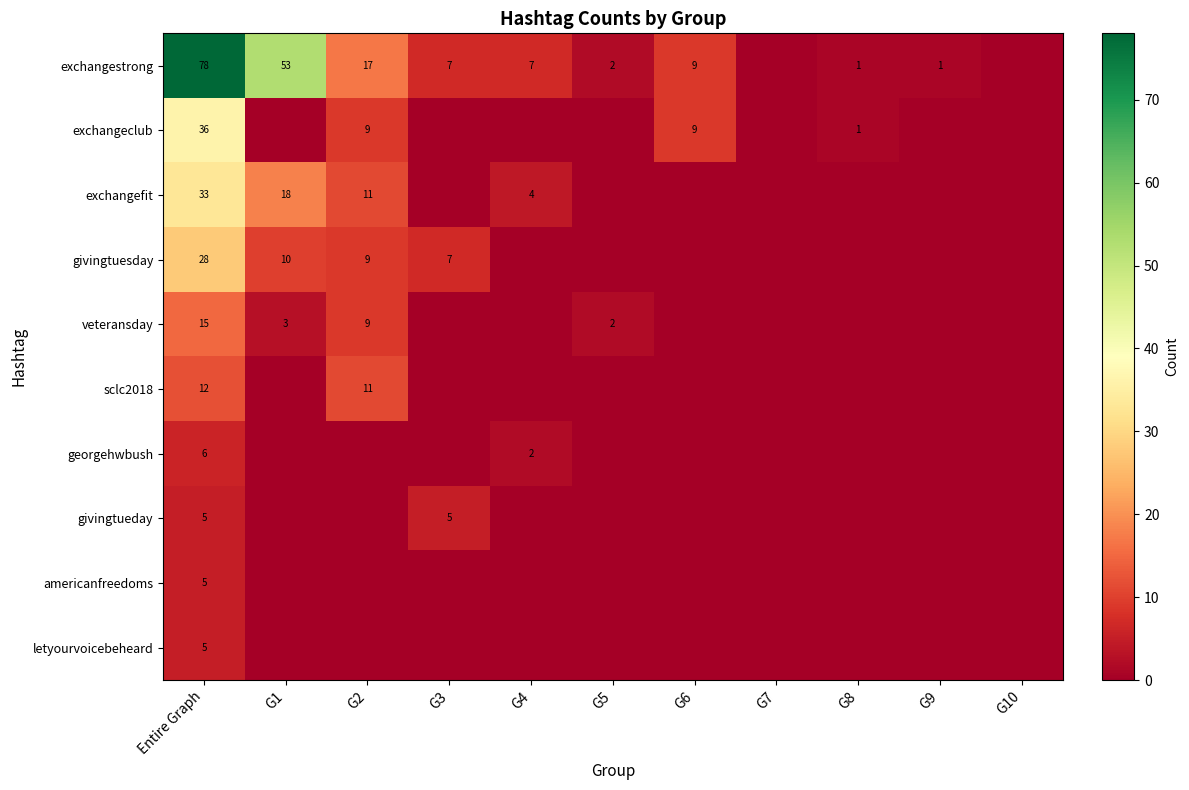

List the labels in order of letyourvoicebeheard value, smallest first.

G1, G2, G3, G4, G5, G6, G7, G8, G9, G10, Entire Graph